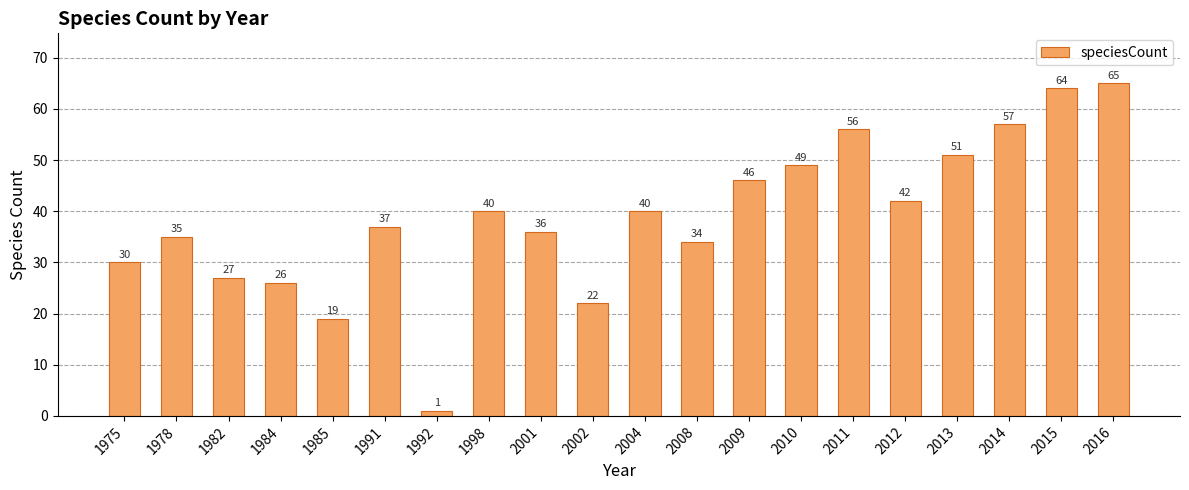

Reading right to left, what are all the values shown in this chart?

65	64	57	51	42	56	49	46	34	40	22	36	40	1	37	19	26	27	35	30